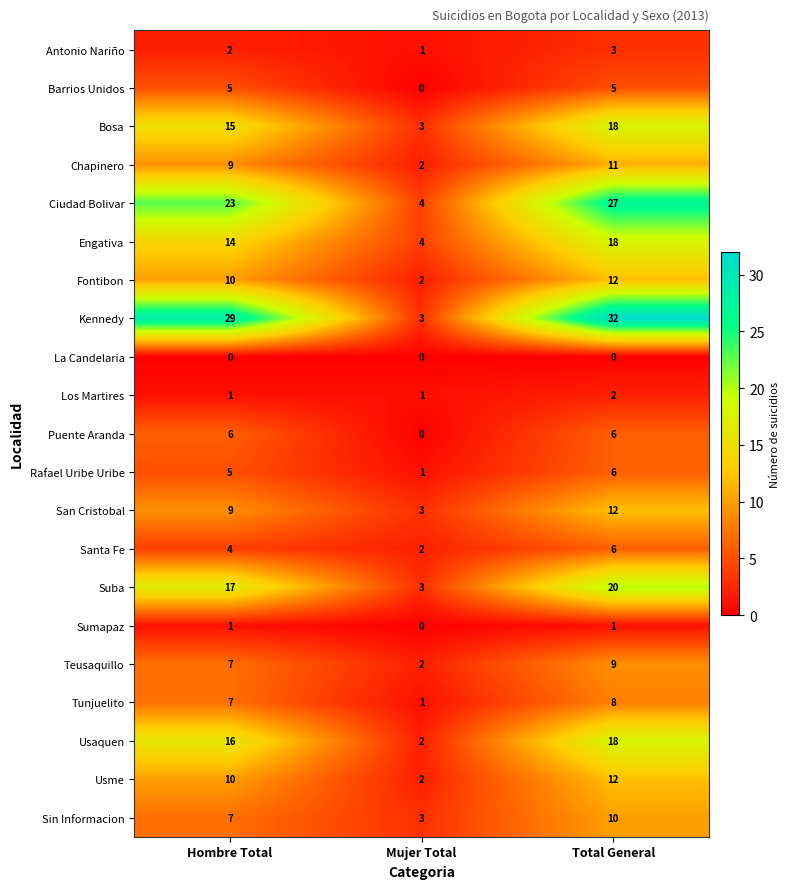

Is it true that Santa Fe equals 4 at Hombre Total?

True